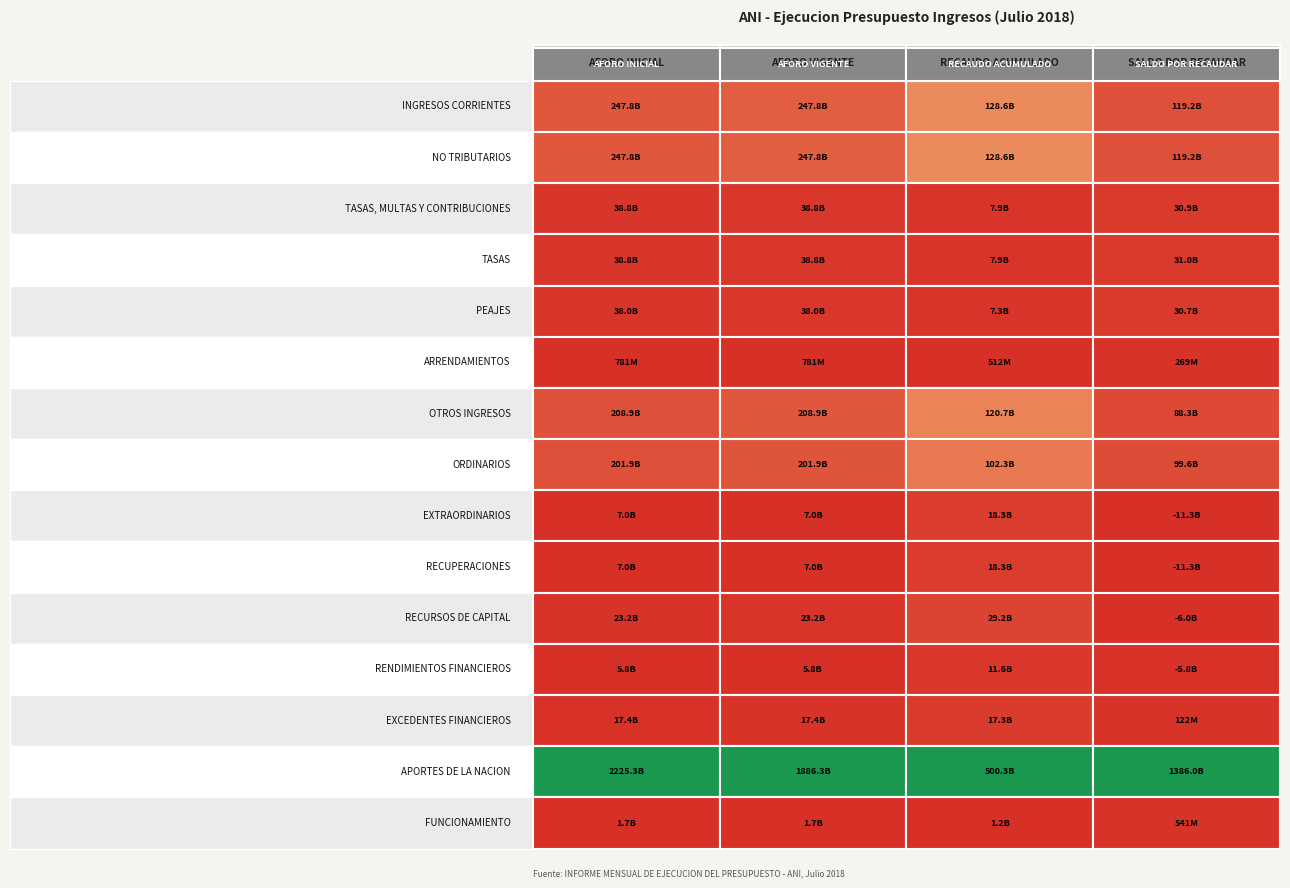

What is the difference between the maximum and minimum values in the TASAS, MULTAS Y CONTRIBUCIONES series?

30894708706